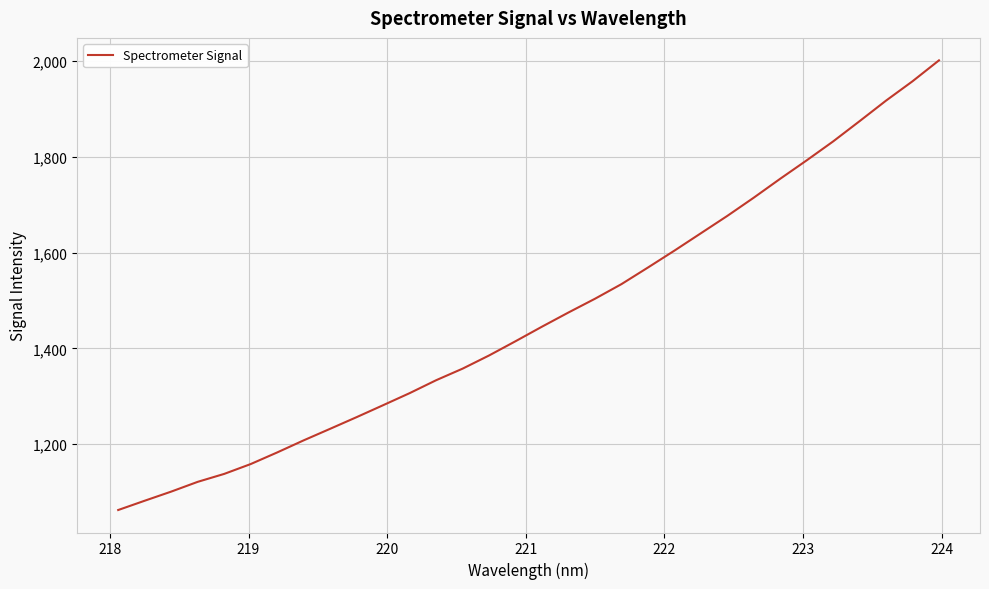

What is the difference between the maximum and minimum values?

939.0